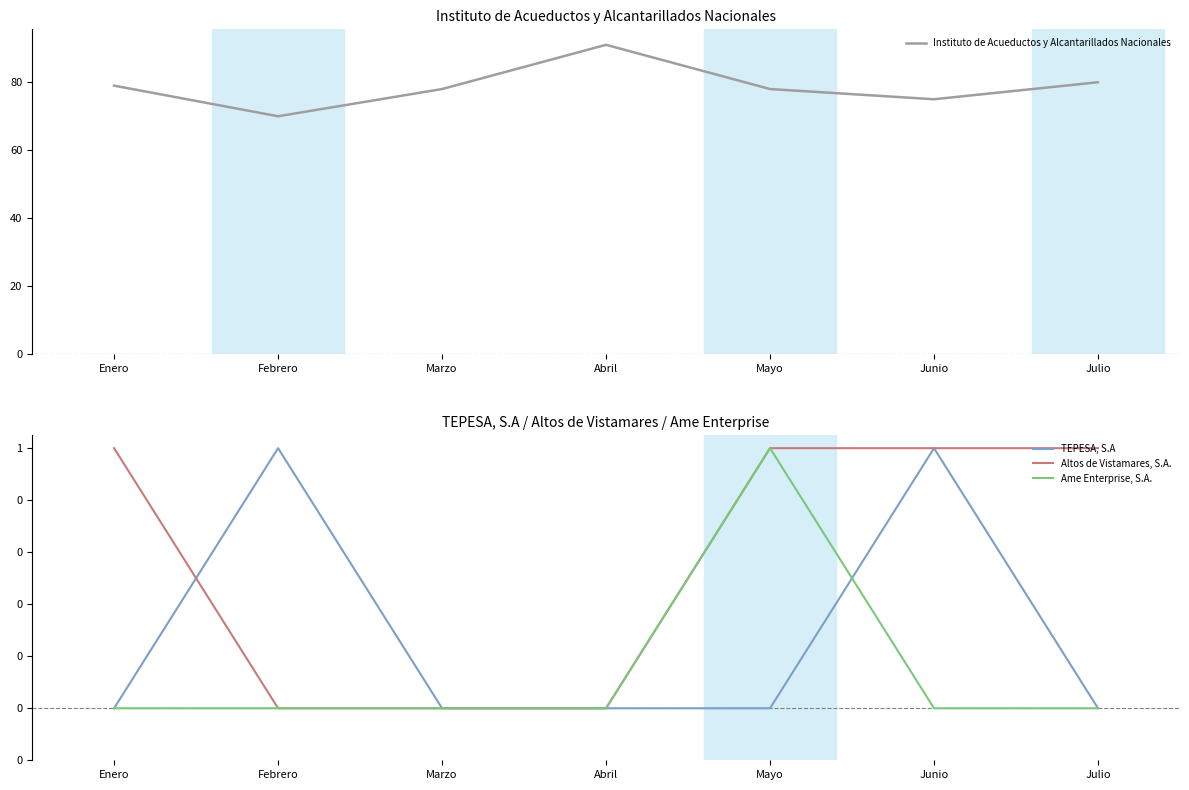

What is the label of the 4th point from the left?

Abril